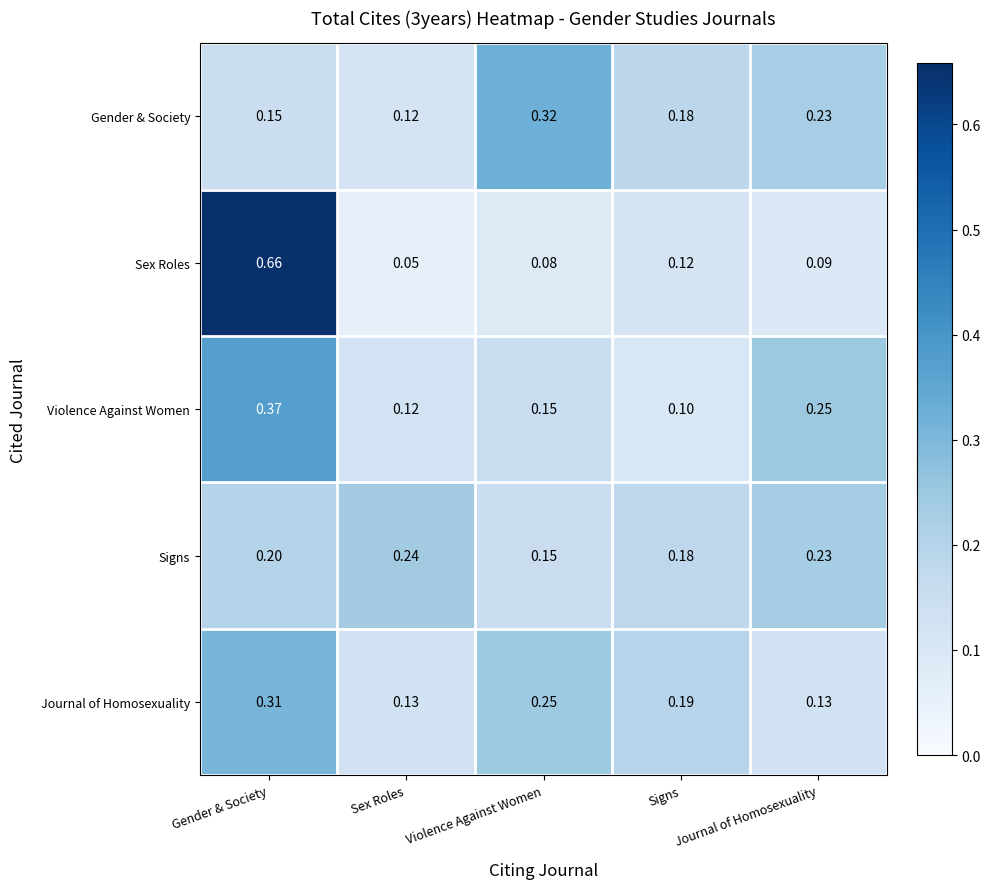

What is the difference between the highest and lowest values at Gender & Society?

0.5